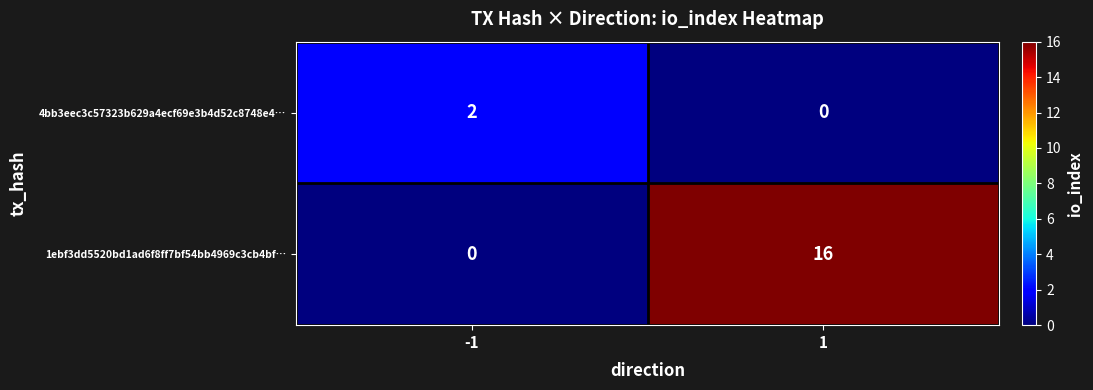

What is the difference between the maximum and minimum values in the 1ebf3dd5520bd1ad6f8ff7bf54bb4969c3cb4bf… series?

16